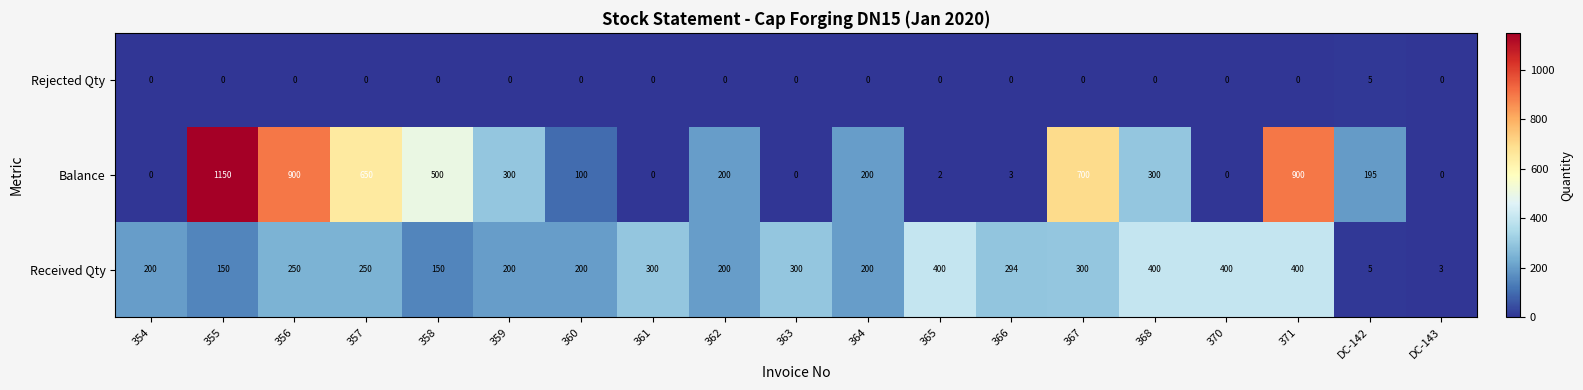

The value of Received Qty at 357 is 50. True or false?

False